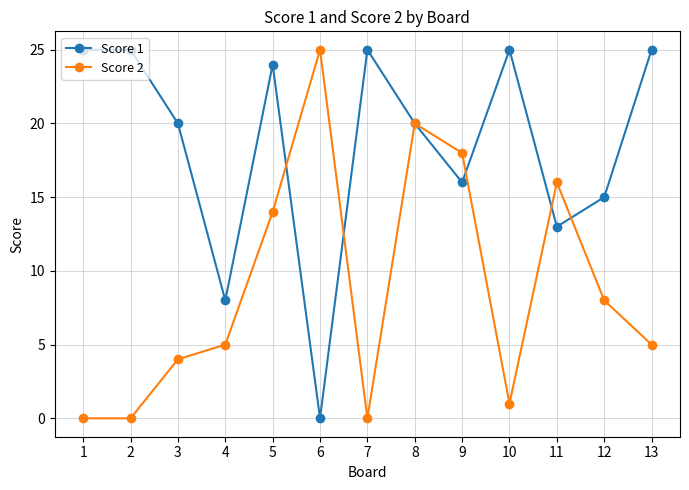

At which label is Score 1 closest to 12?

11